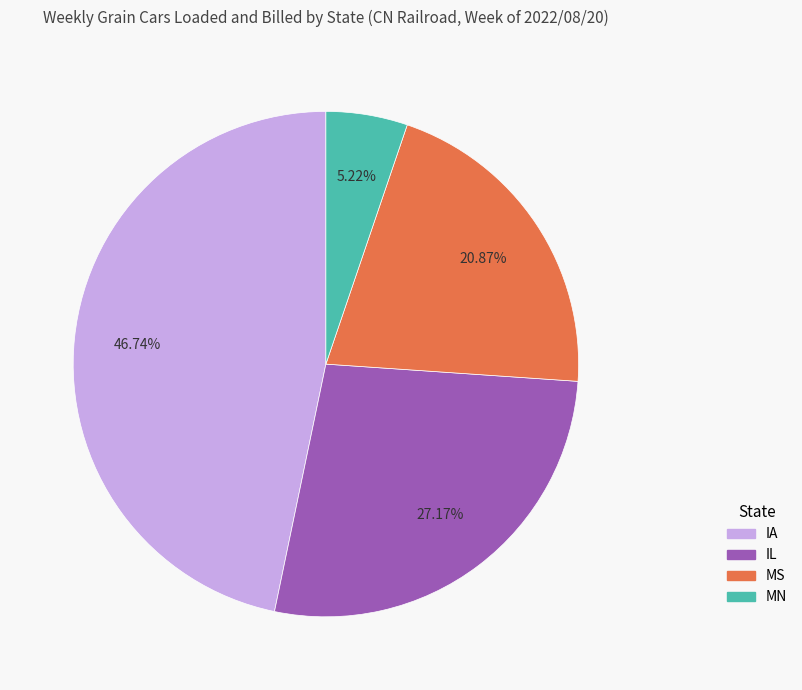

How many segments does this pie chart have?

4